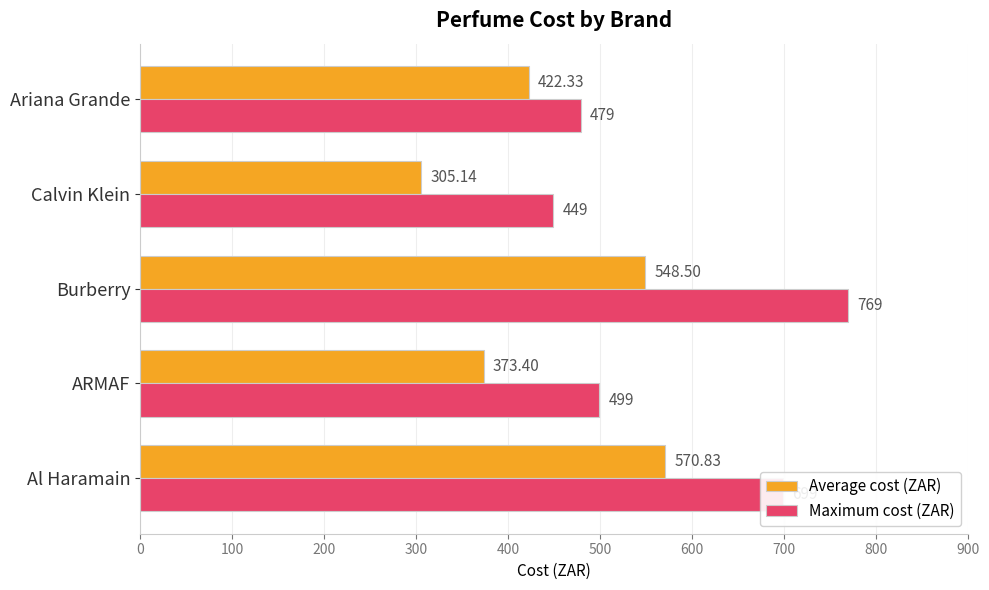

List the labels in order of Maximum cost (ZAR) value, largest first.

Burberry, Al Haramain, ARMAF, Ariana Grande, Calvin Klein